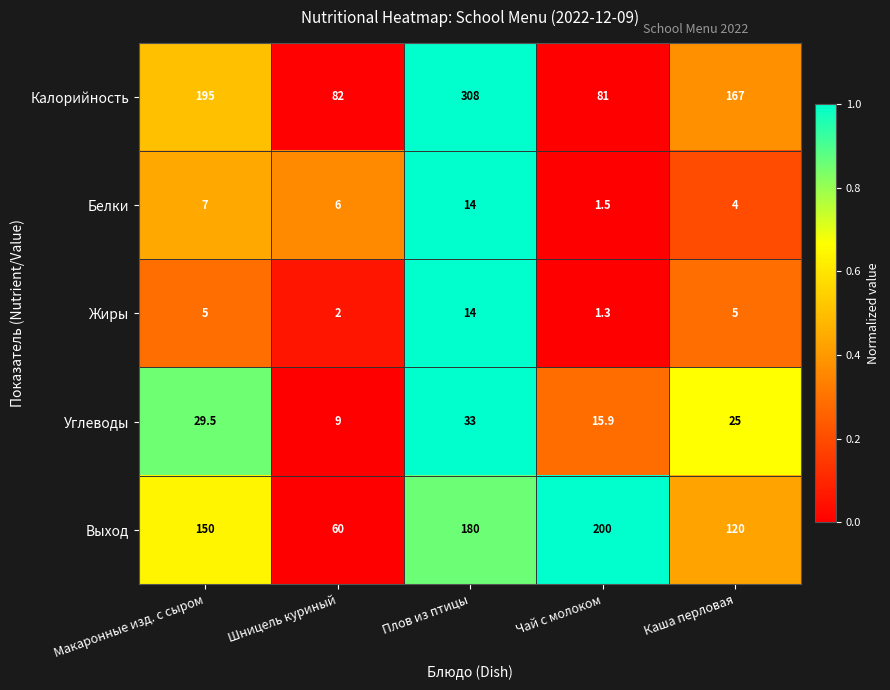

True or false: Жиры has a value of 5.0 at Каша перловая.

True